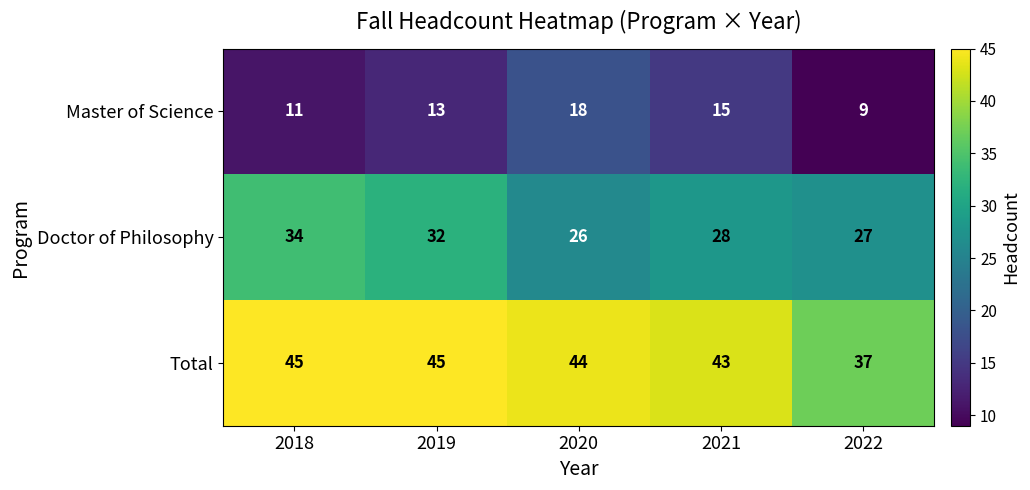

What is the highest value of the Doctor of Philosophy series?

34